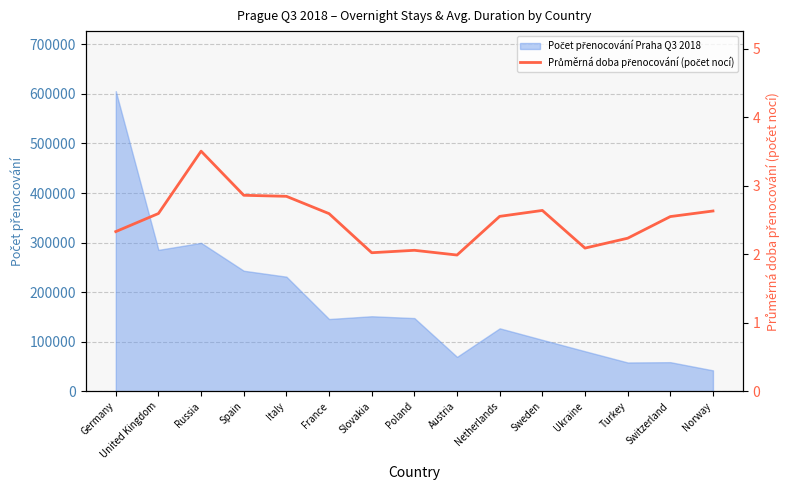

At which category does the data reach its first local peak?

Russia